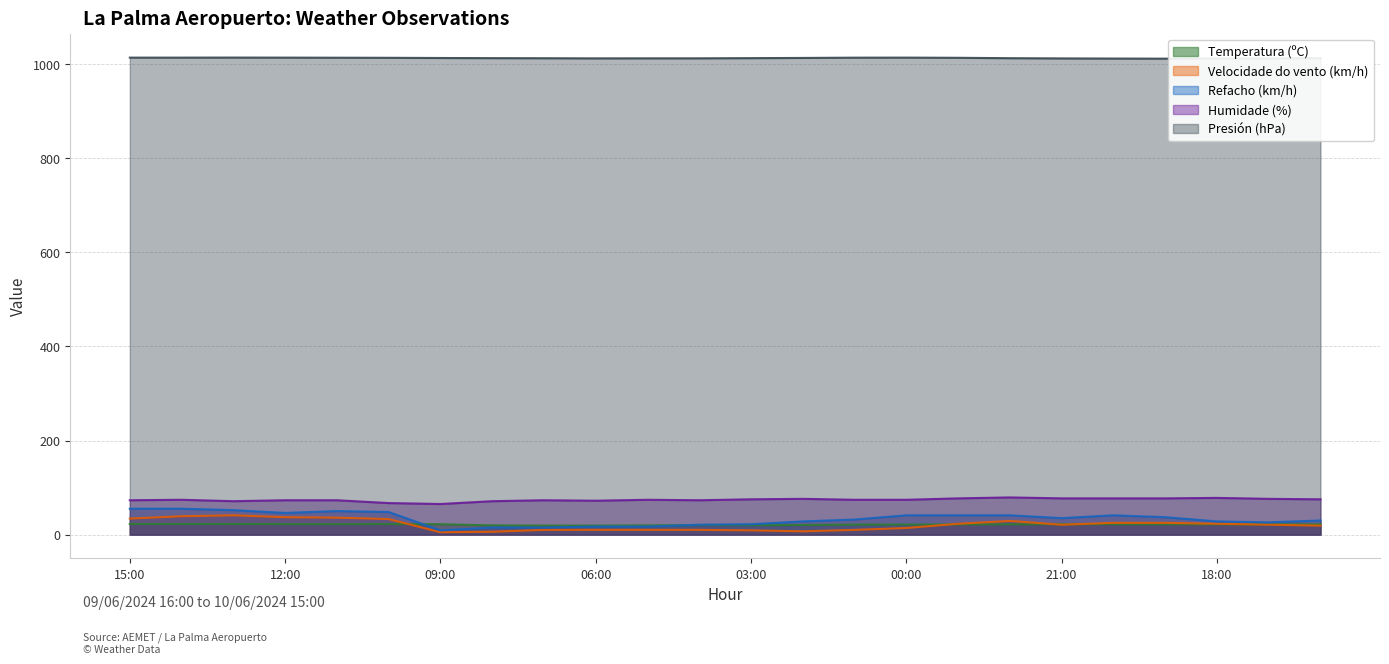

True or false: Velocidade do vento (km/h) and Humidade (%) cross at least once.

False